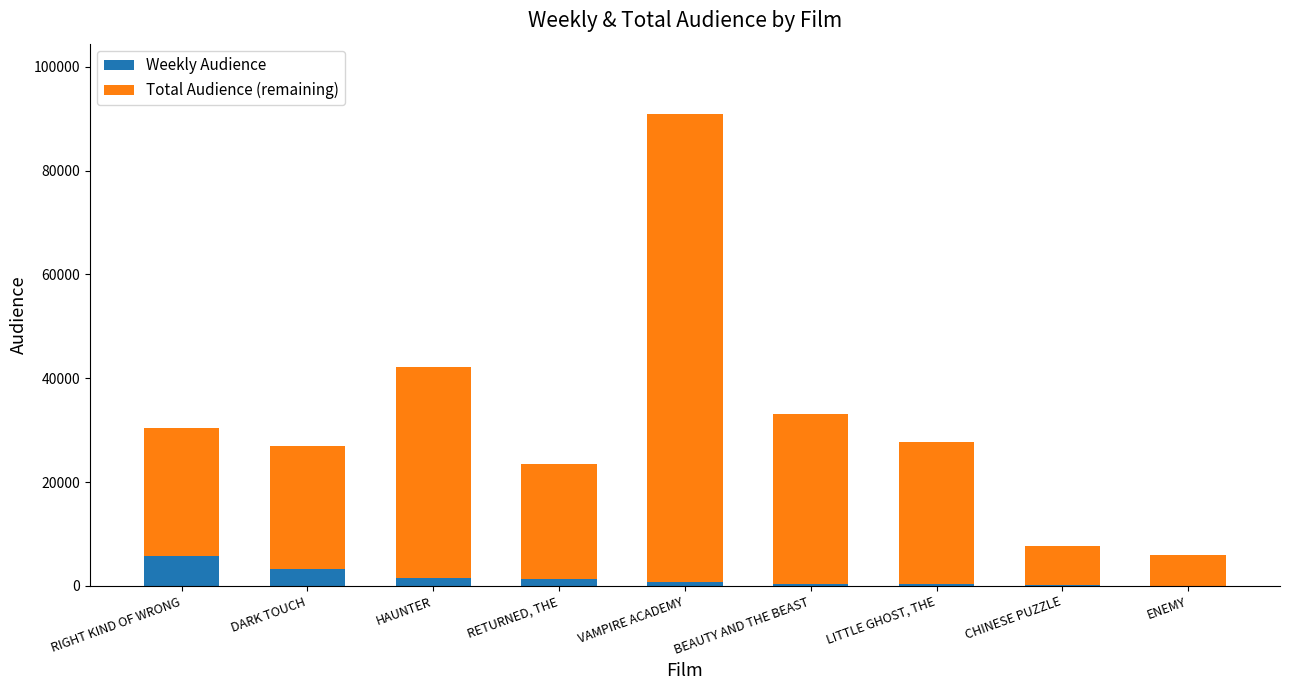

What is the sum of all Weekly Audience values?

13787